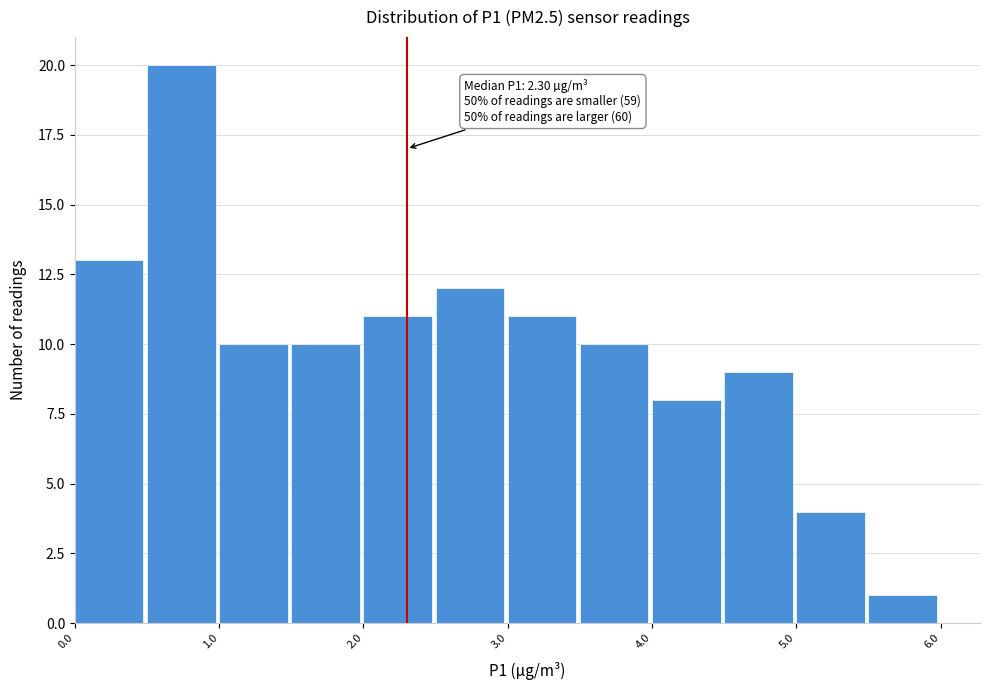

Over which range of the x-axis is the bar tallest?

0.5 to 1.0